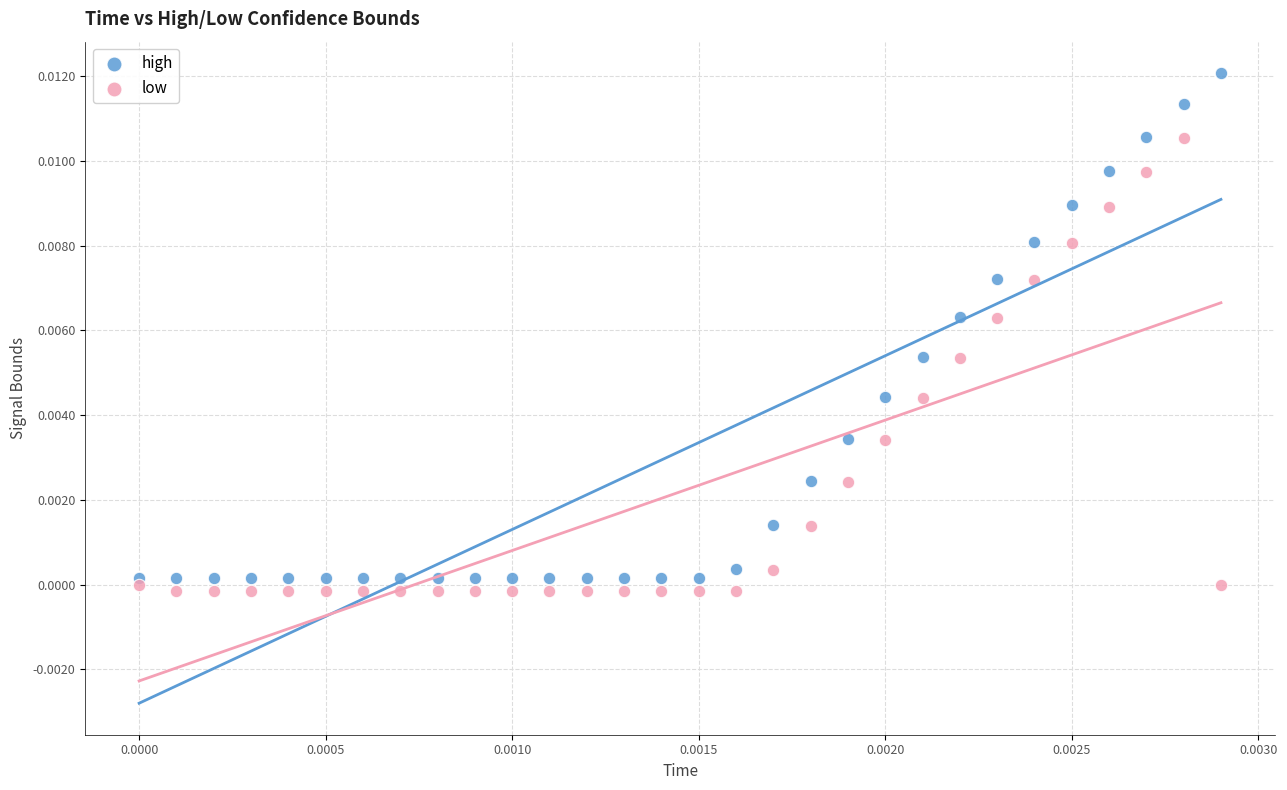

Which series has the largest Y range (max minus min)?

high